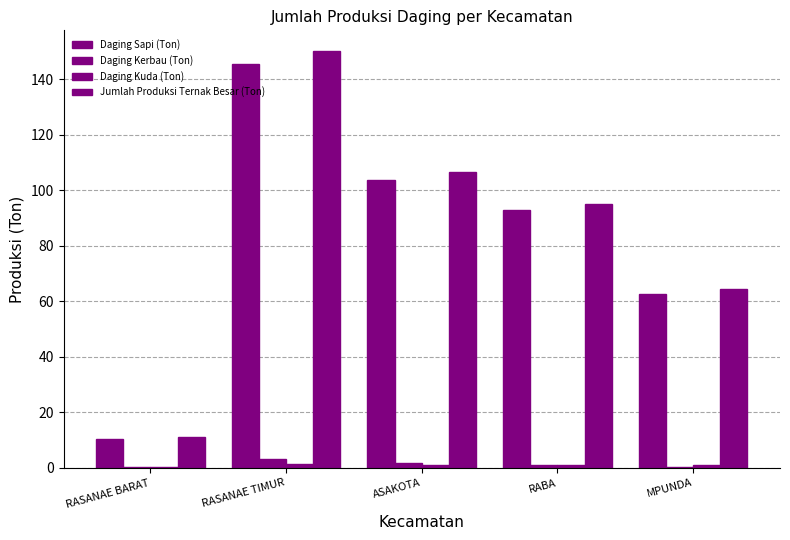

What is the difference between the maximum and minimum values in the Daging Sapi (Ton) series?

135.0